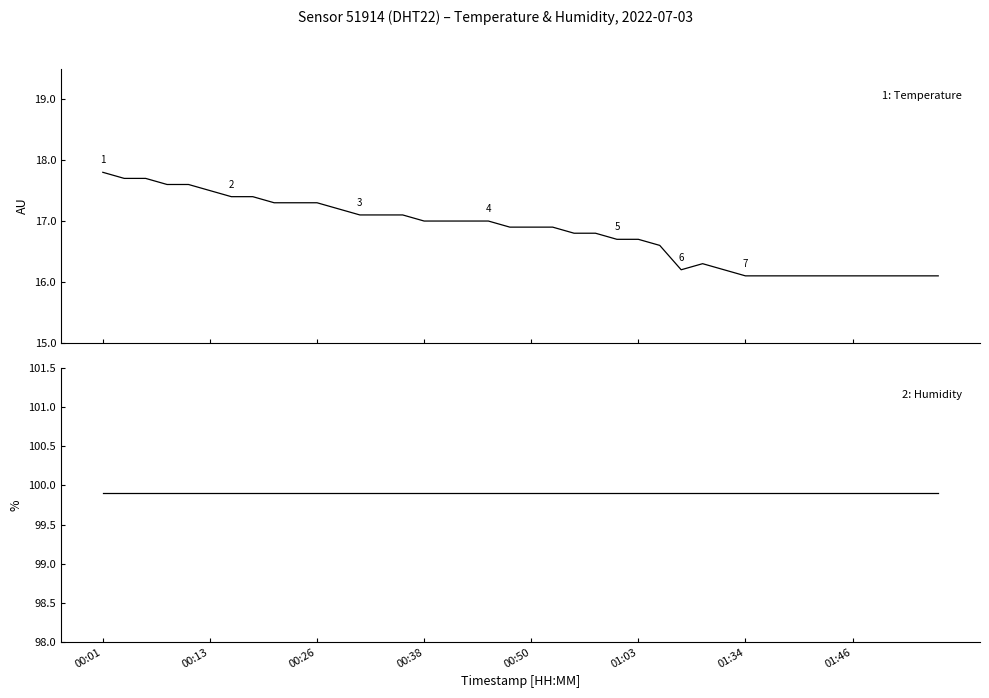

The humidity series shows 44.7 at 24. True or false?

False